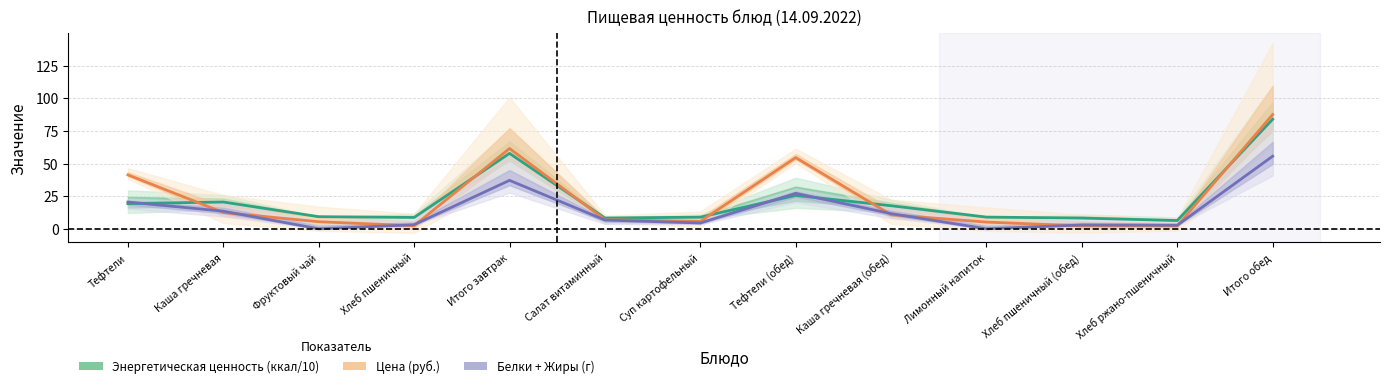

List the labels in order of Энергетическая ценность value, smallest first.

Хлеб ржано-пшеничный, Хлеб пшеничный (обед), Салат витаминный, Хлеб пшеничный, Суп картофельный, Лимонный напиток, Фруктовый чай, Каша гречневая (обед), Тефтели, Каша гречневая, Тефтели (обед), Итого завтрак, Итого обед